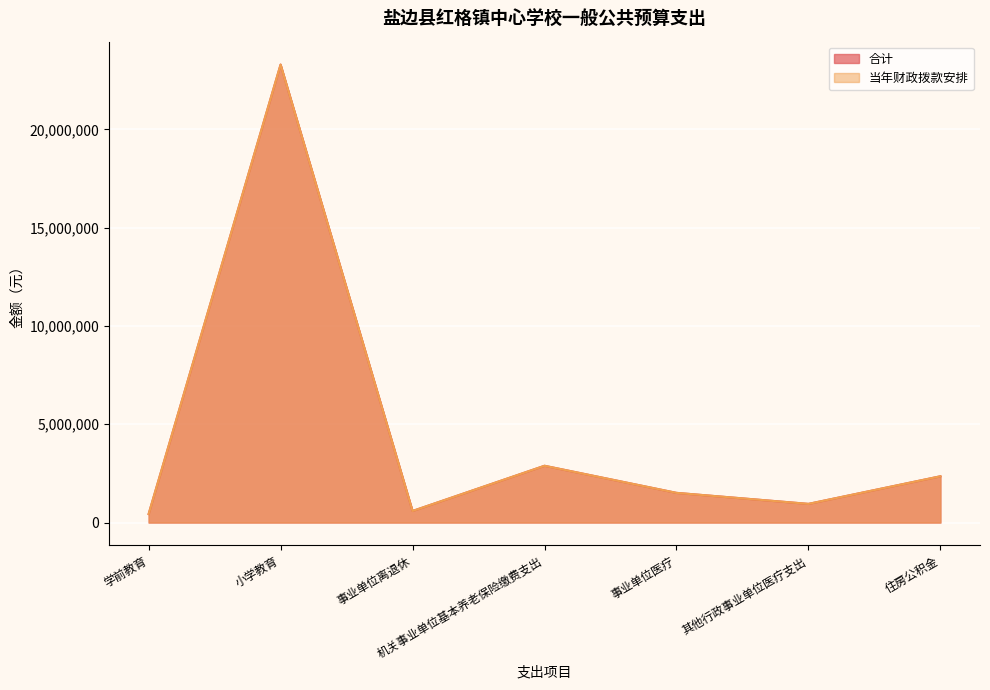

What is the approximate value of 当年财政拨款安排 at 机关事业单位基本养老保险缴费支出?

2889329.1